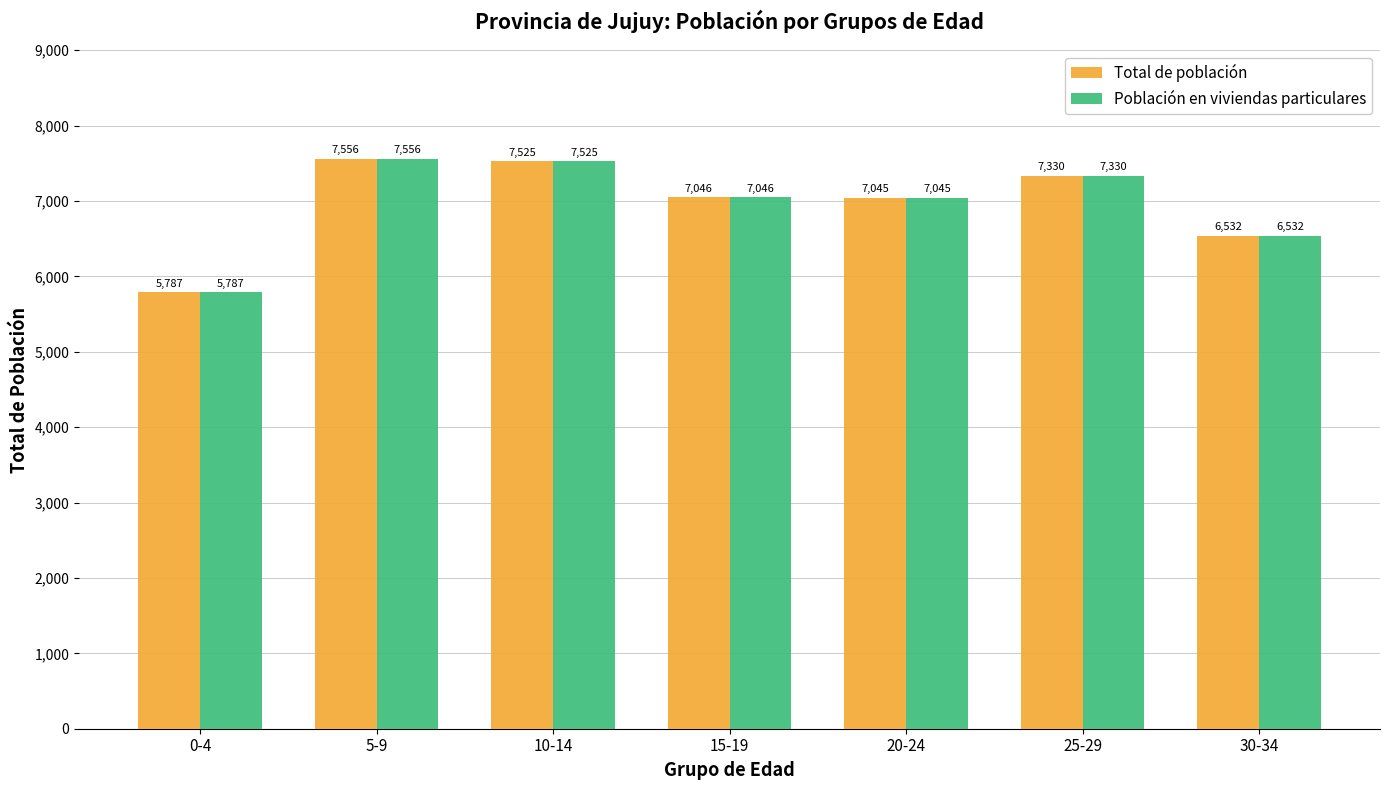

Rank the categories by Población en viviendas particulares value from lowest to highest.

0-4, 30-34, 20-24, 15-19, 25-29, 10-14, 5-9